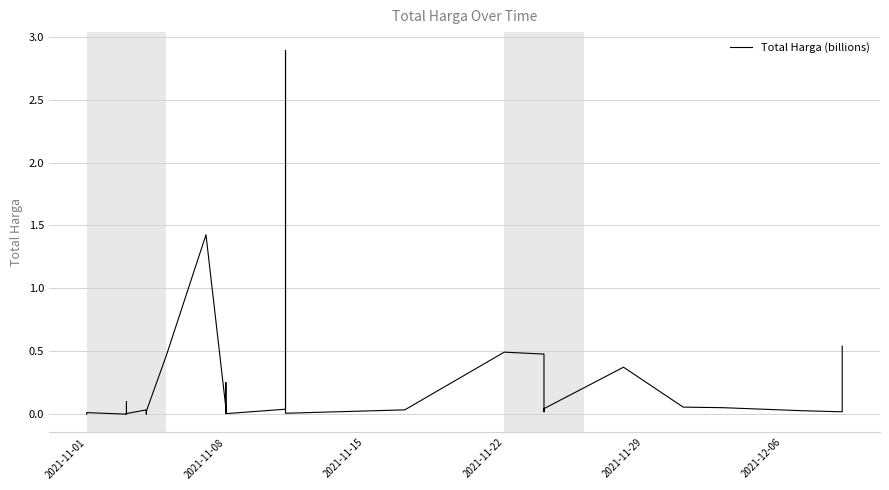

What is the value of the 27th point from the left?

0.5